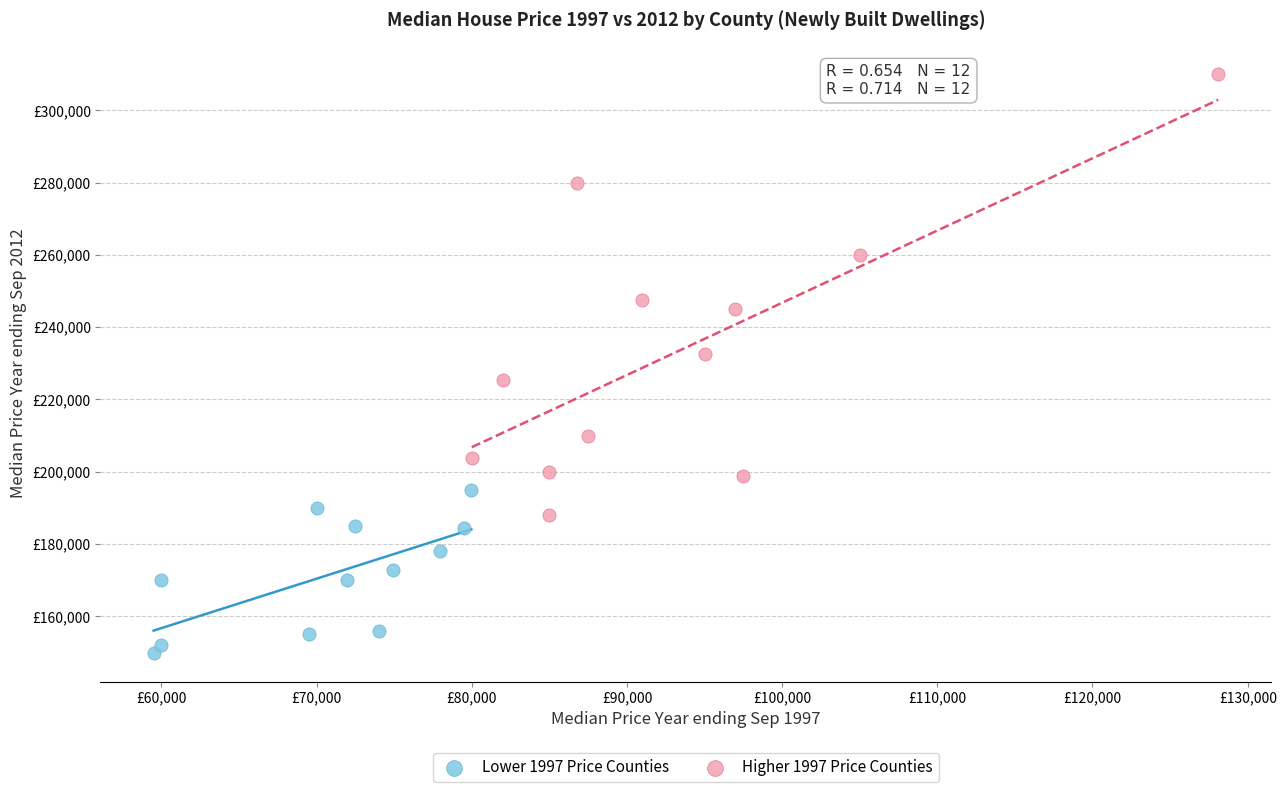

What are all the series names shown in the legend?

Lower 1997 Price Counties, Higher 1997 Price Counties